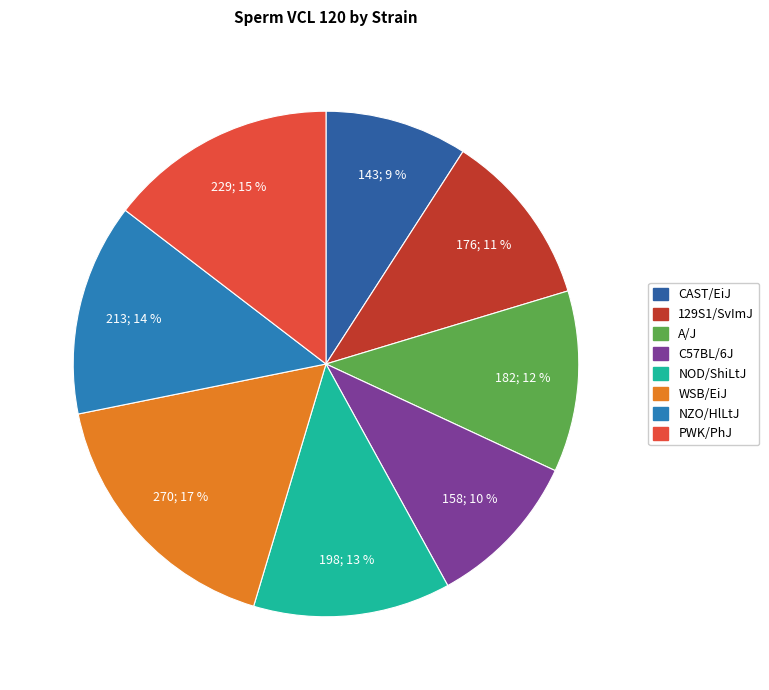

Count the number of slices in the pie.

8